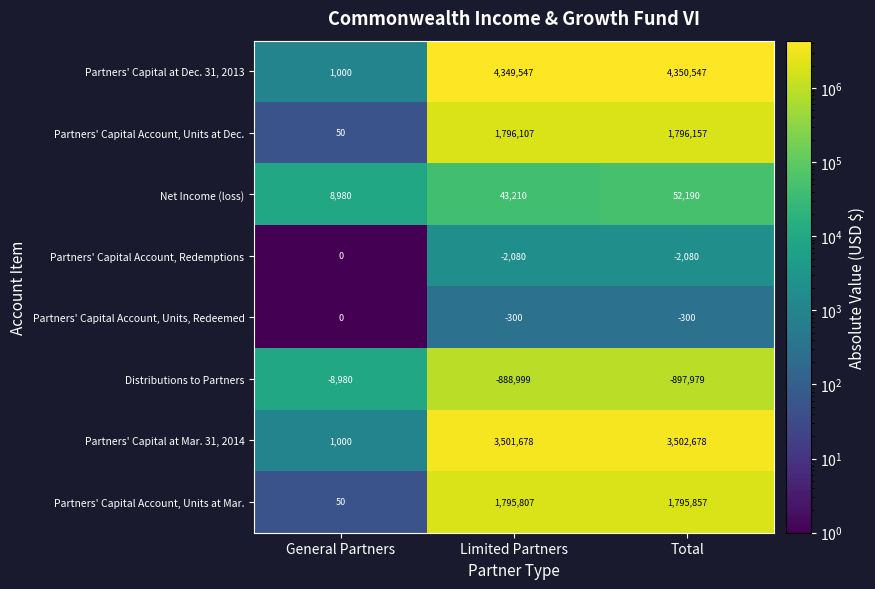

At which category does the chart reach its peak across all series?

Total